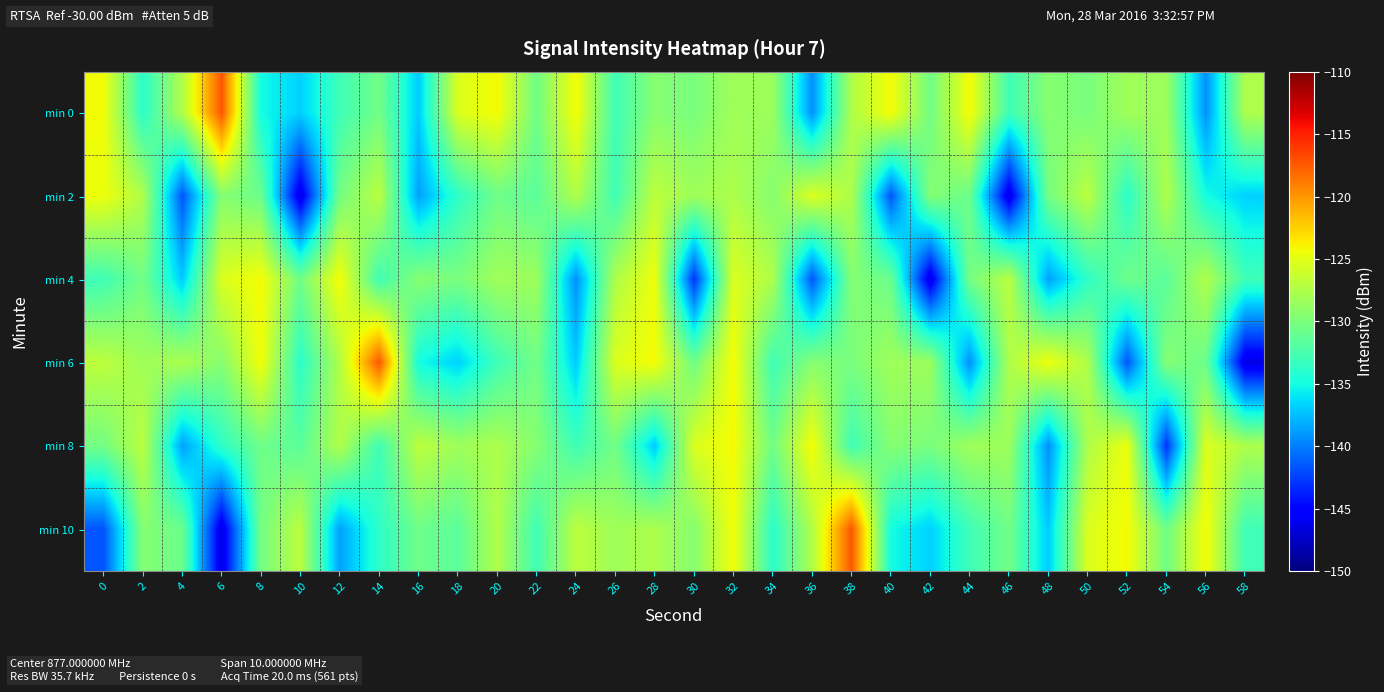

Reading left to right, transcribe all the data shown in this chart.

min 0: 0=-124.3	2=-134.0	4=-127.5	6=-117.3	8=-134.9	10=-136.8	12=-132.9	14=-130.5	16=-137.0	18=-125.4	20=-124.1	22=-130.6	24=-124.2	26=-133.0	28=-129.5	30=-130.1	32=-128.2	34=-128.4	36=-139.3	38=-127.6	40=-124.1	42=-130.6	44=-124.2	46=-133.0	48=-129.5	50=-130.1	52=-128.2	54=-128.4	56=-139.3	58=-127.6
min 2: 0=-124.5	2=-127.5	4=-141.7	6=-129.5	8=-130.8	10=-146.5	12=-130.3	14=-126.9	16=-138.7	18=-133.7	20=-130.6	22=-131.6	24=-127.4	26=-132.9	28=-126.9	30=-128.3	32=-127.6	34=-129.5	36=-125.4	38=-127.5	40=-141.7	42=-129.5	44=-130.8	46=-146.5	48=-130.3	50=-126.9	52=-134.0	54=-127.5	56=-134.9	58=-136.8
min 4: 0=-132.9	2=-130.5	4=-137.0	6=-125.4	8=-124.1	10=-130.6	12=-124.2	14=-133.0	16=-129.5	18=-130.1	20=-128.2	22=-128.4	24=-139.3	26=-127.6	28=-124.5	30=-143.0	32=-125.4	34=-127.5	36=-141.7	38=-129.5	40=-130.8	42=-146.5	44=-130.3	46=-126.9	48=-138.7	50=-133.7	52=-130.6	54=-131.6	56=-127.4	58=-132.9
min 6: 0=-126.9	2=-128.3	4=-127.6	6=-129.5	8=-124.3	10=-134.0	12=-127.5	14=-117.3	16=-134.9	18=-136.8	20=-132.9	22=-130.5	24=-137.0	26=-125.4	28=-124.1	30=-130.6	32=-124.2	34=-133.0	36=-129.5	38=-130.1	40=-128.2	42=-128.4	44=-139.3	46=-127.6	48=-124.5	50=-127.5	52=-141.7	54=-129.5	56=-130.8	58=-146.5
min 8: 0=-130.3	2=-126.9	4=-138.7	6=-133.7	8=-130.6	10=-131.6	12=-127.4	14=-132.9	16=-126.9	18=-128.3	20=-127.6	22=-129.5	24=-132.9	26=-130.5	28=-137.0	30=-125.4	32=-124.1	34=-130.6	36=-124.2	38=-133.0	40=-129.5	42=-130.1	44=-128.2	46=-128.4	48=-139.3	50=-127.6	52=-124.5	54=-143.0	56=-125.4	58=-127.5
min 10: 0=-141.7	2=-129.5	4=-130.8	6=-146.5	8=-130.3	10=-126.9	12=-138.7	14=-133.7	16=-130.6	18=-131.6	20=-127.4	22=-132.9	24=-126.9	26=-128.3	28=-127.6	30=-129.5	32=-124.3	34=-134.0	36=-127.5	38=-117.3	40=-134.9	42=-136.8	44=-132.9	46=-130.5	48=-137.0	50=-125.4	52=-124.1	54=-130.6	56=-124.2	58=-133.0